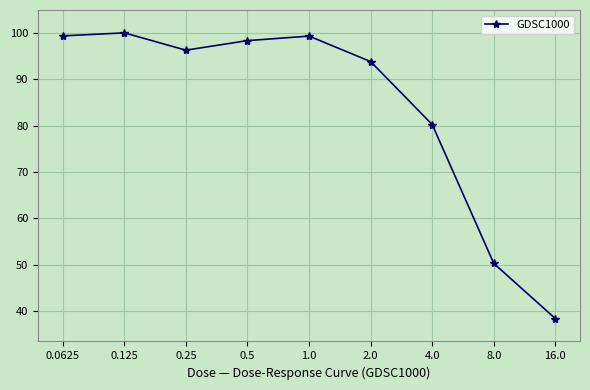

The value at 0.0625 is 152.1. True or false?

False